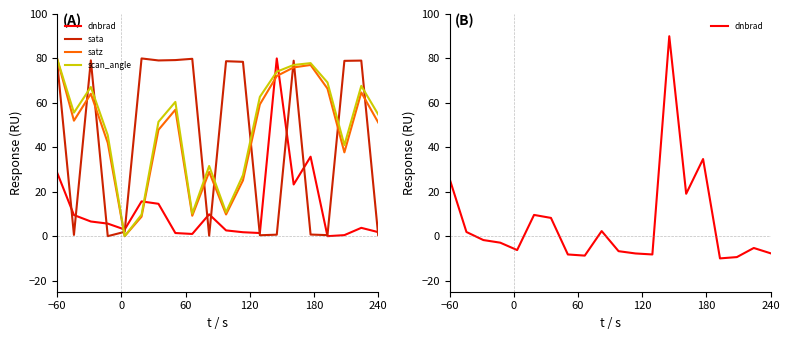

Is the value of dnbrad at 60 greater than the value of scan_angle at 60?

No